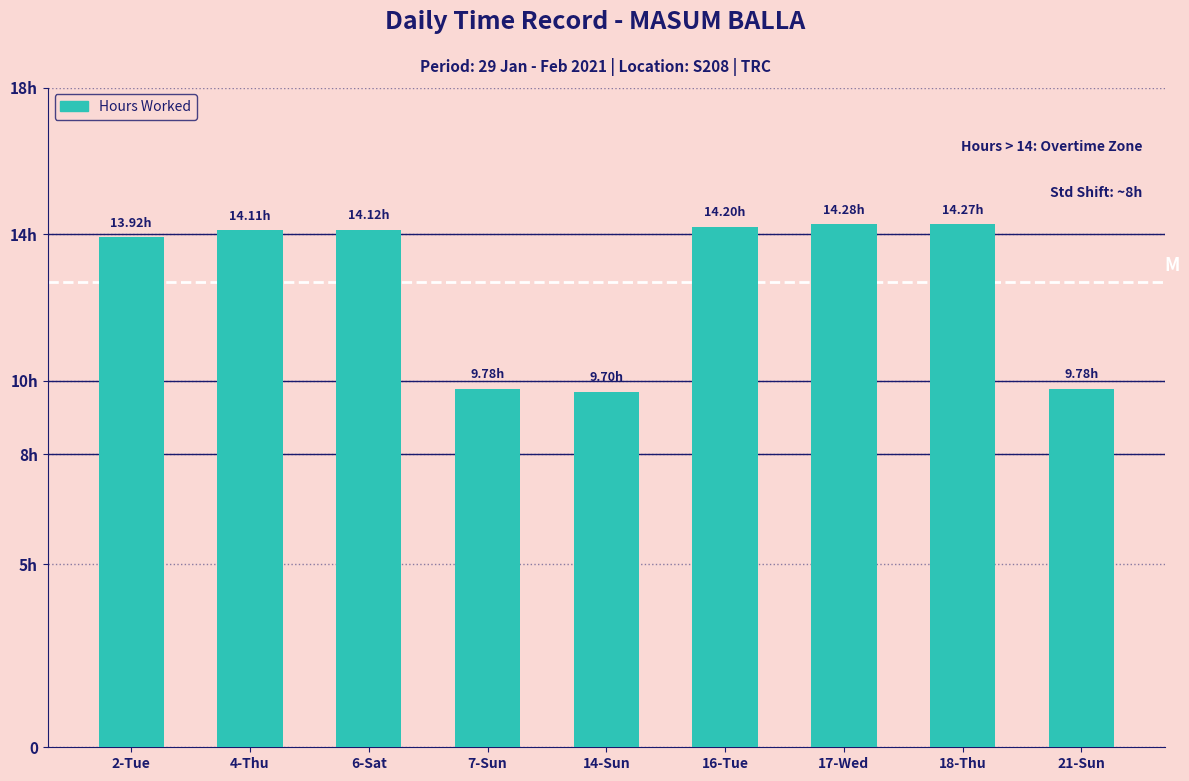

Are the bars horizontal?

No